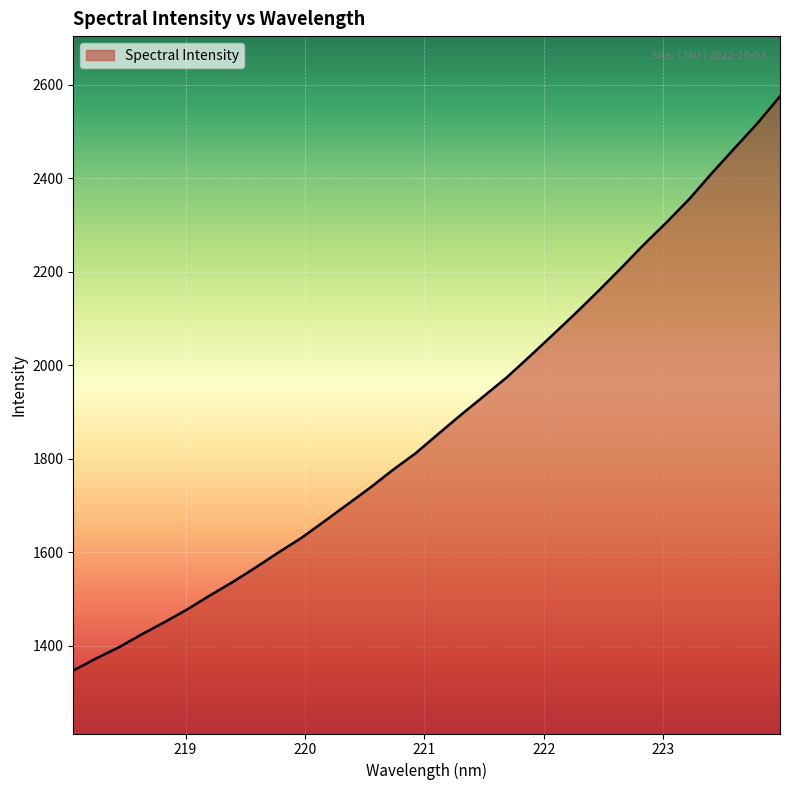

Count the number of values greater than 1853.

16